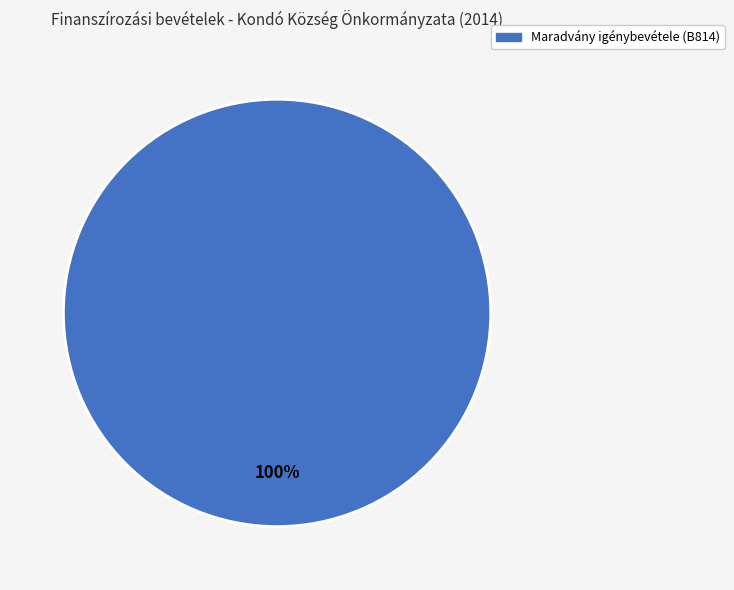

Is there any slice that represents more than half of the pie?

Yes